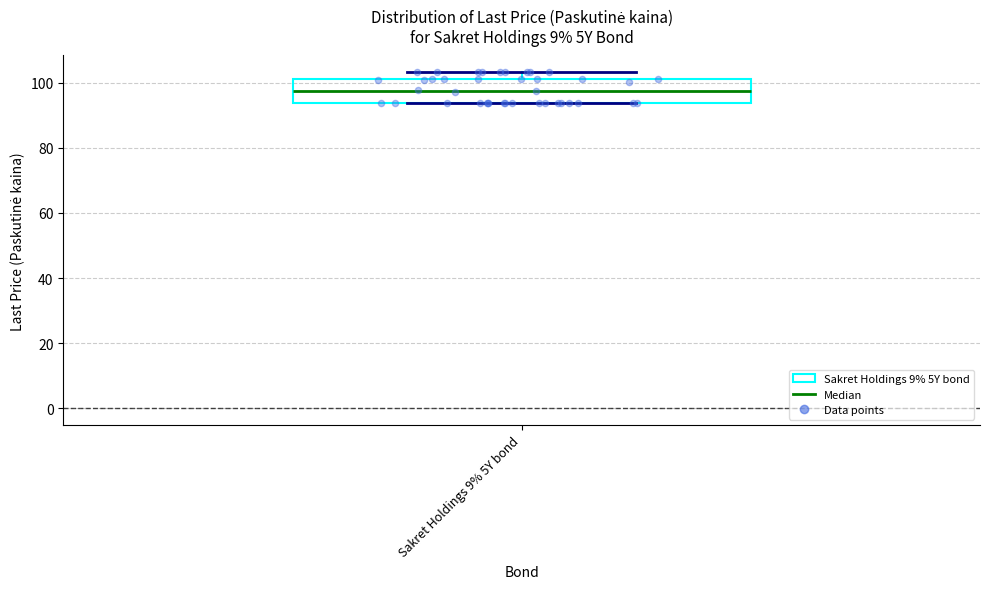

Transcribe this box plot: give where the median line is, the range the box spans, and where the two whiskers end, as read against the y-axis. The values are not printed on the chart, so give them approximately, as read against the axis.

median 98, box 94 to 102, whiskers 94 to 104